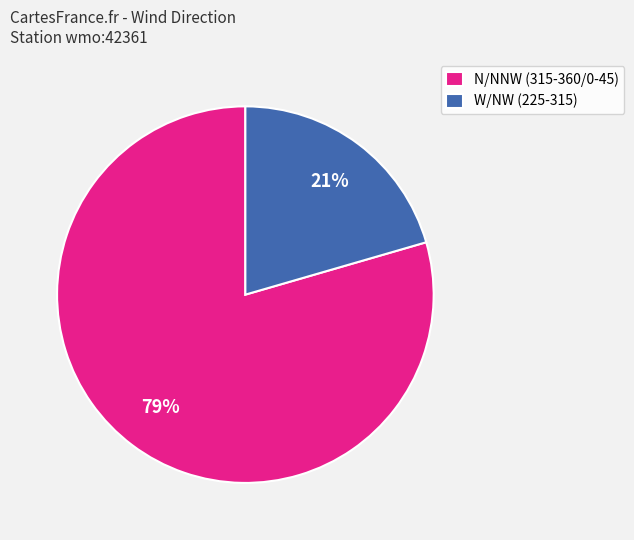

Does any single category account for the majority?

Yes